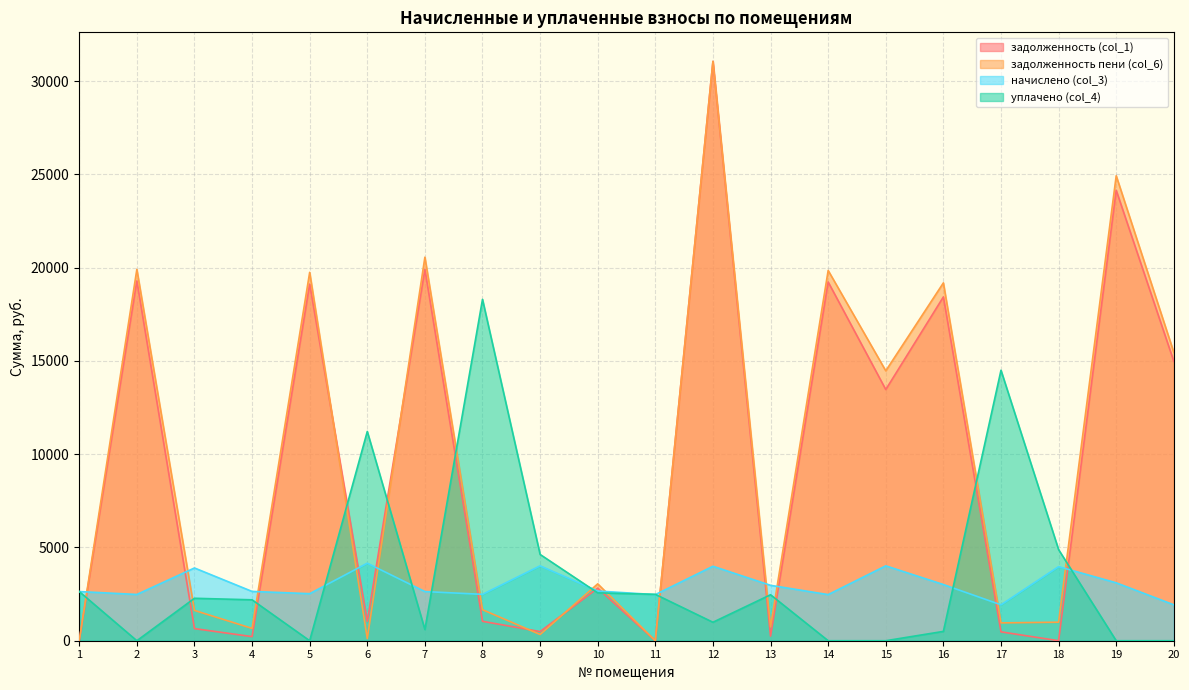

What are all the series names shown in the legend?

задолженность (col_1), задолженность пени (col_6), начислено (col_3), уплачено (col_4)